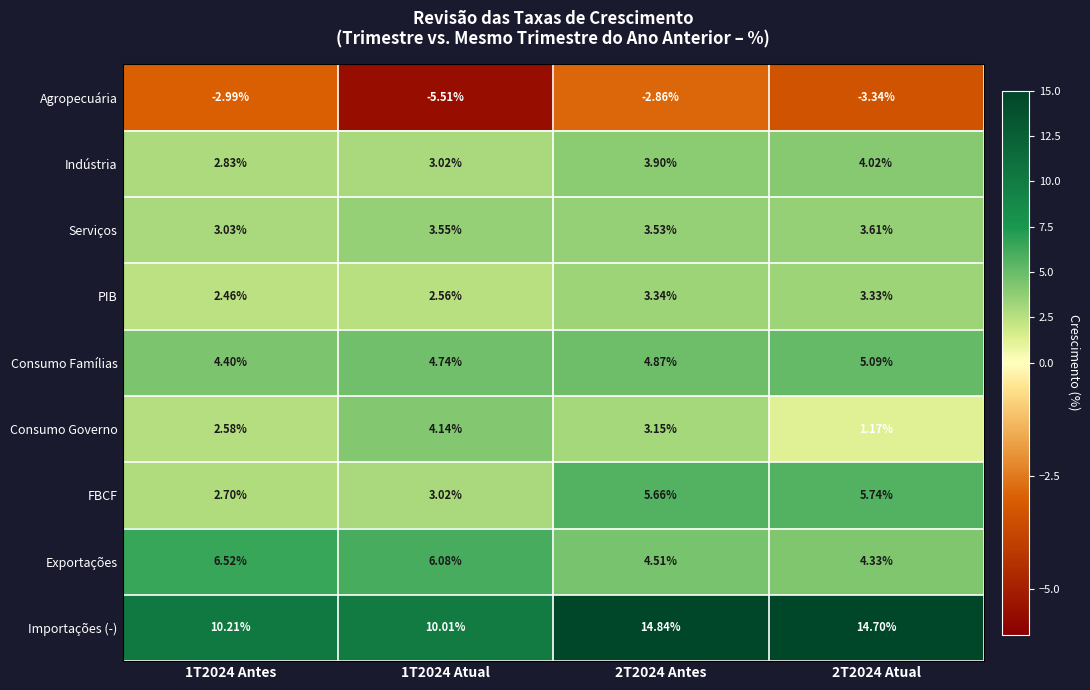

Which series has the largest total across all categories?

Importações (-)